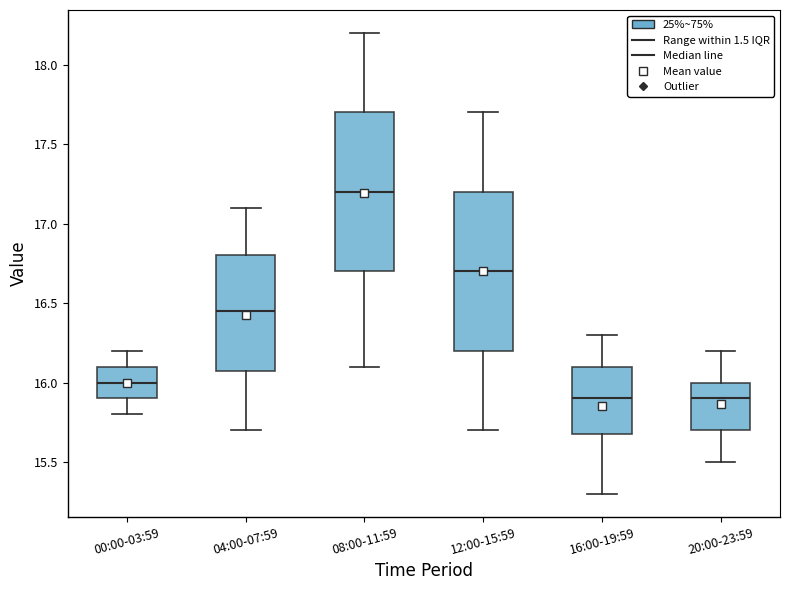

Which box's median line is the highest?

08:00-11:59